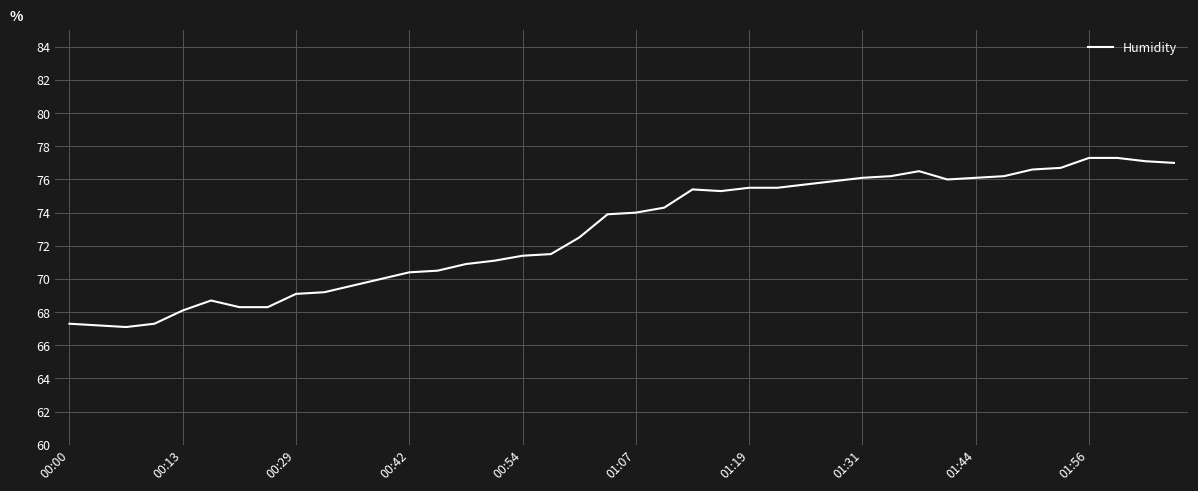

What is the maximum value shown in the chart?

77.3